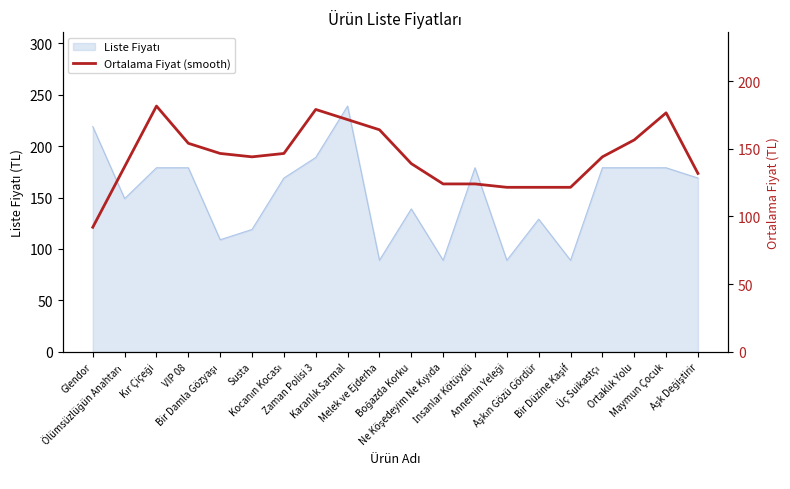

Is it true that the value at Ölümsüzlüğün Anahtarı is 136.8?

True